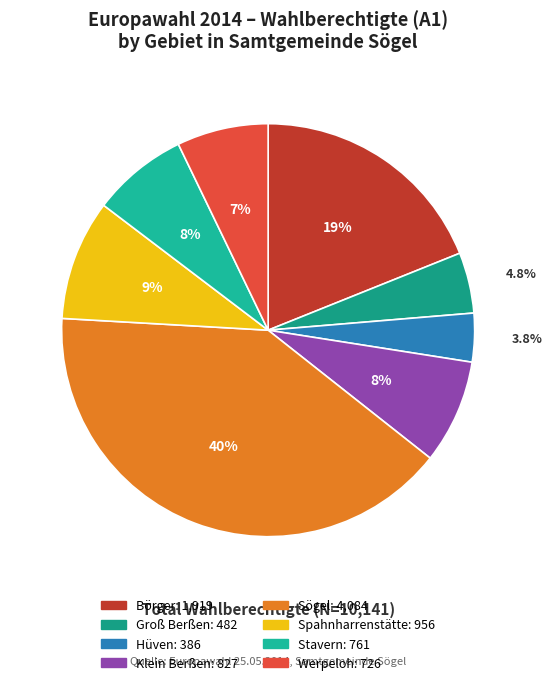

Is it true that Spahnharrenstätte is 9% of the pie?

True